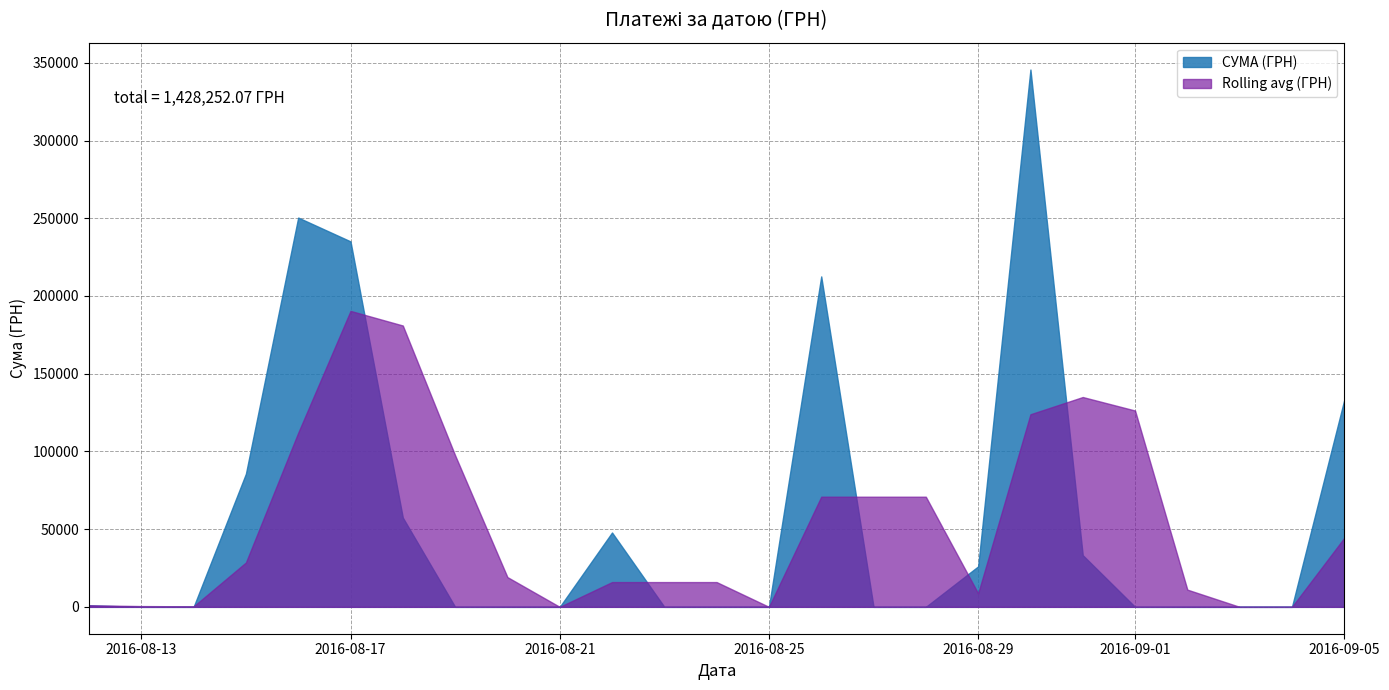

What is the sum of all values?

1428252.1